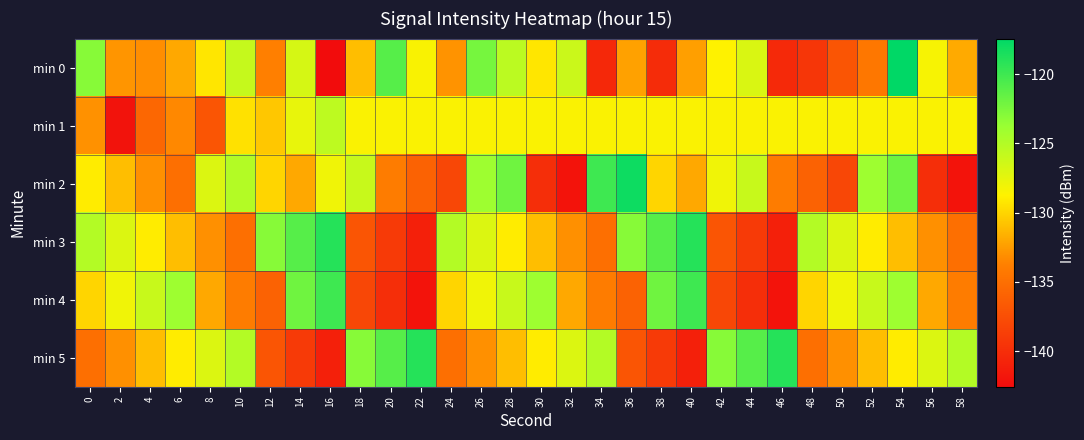

At 58, list the series in order from smallest to largest.

min 2, min 3, min 4, min 0, min 1, min 5